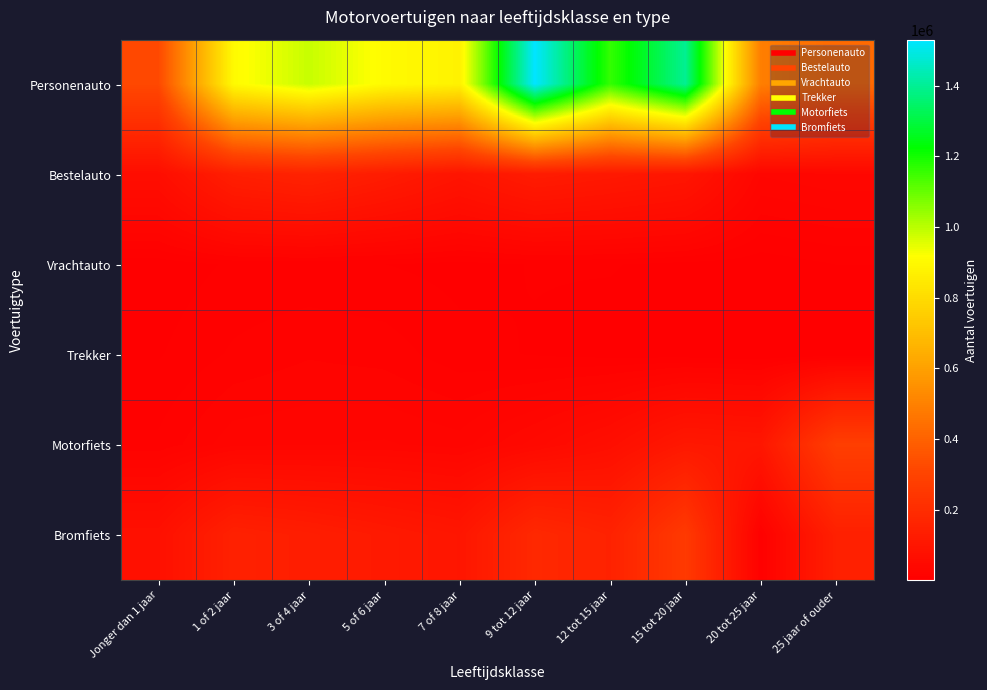

At which category does the chart reach its minimum across all series?

20 tot 25 jaar